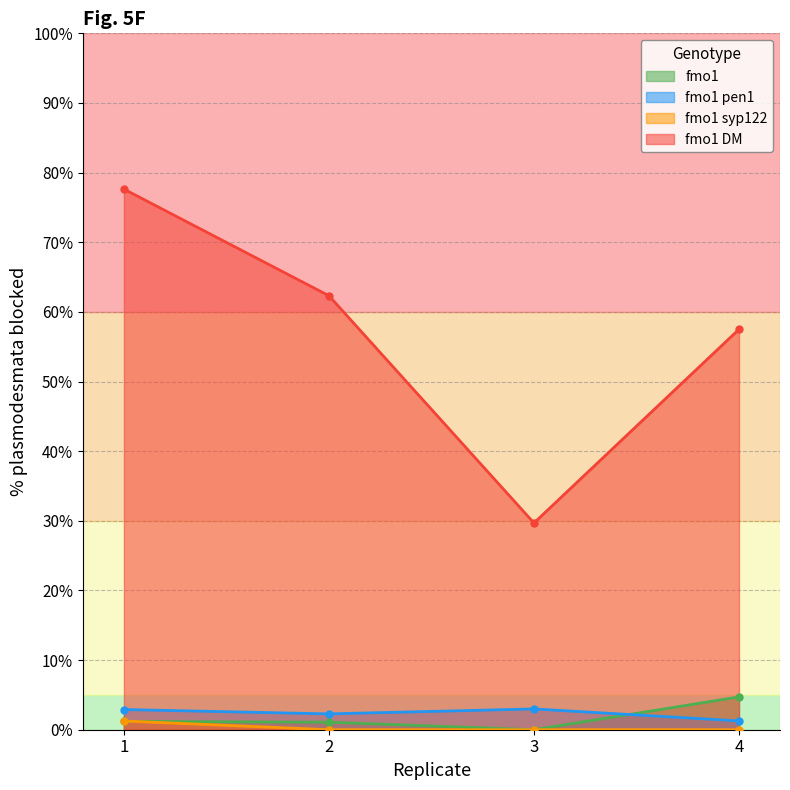

The value of fmo1 syp122 at 4 is 0.0. True or false?

True